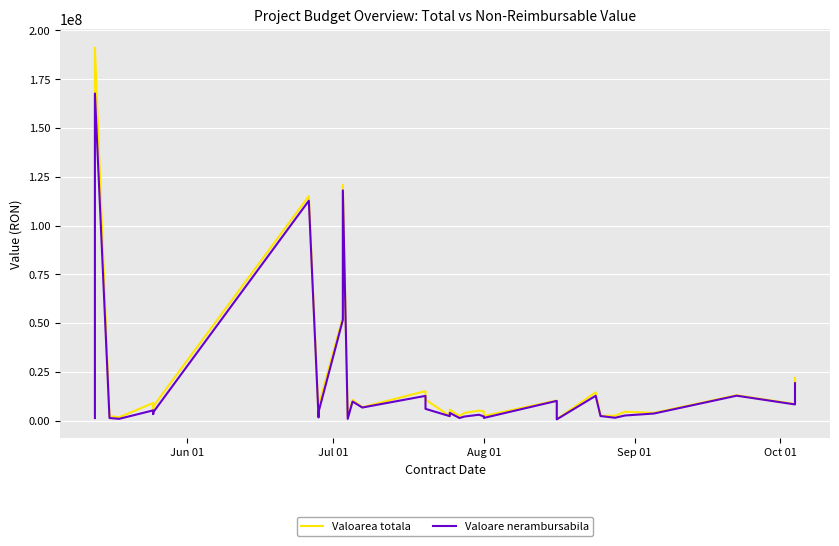

Reading left to right, extract all data points from this chart.

Valoarea totala: 2220518.9	191201271.5	2198523.8	1676722.0	9002818.2	5739552.8	7254585.2	115107493.2	2686249.0	7562277.1	52999840.1	120812270.7	2088882.0	10547934.1	6815581.5	15089230.2	10733017.8	2287225.6	5568260.1	2258957.3	3867455.1	5092468.0	4713788.2	2326230.4	10277879.9	735912.2	14420751.6	2419773.5	2443454.2	4484936.3	3940374.6	12989310.1	8464972.7	12046388.6	21932171.4	19972586.0
Valoare nerambursabila: 1256905.3	167680076.0	1278032.7	873310.3	5208747.5	3340915.1	4250465.1	112708993.1	1578801.1	4396866.3	51633336.4	118003231.2	852174.7	9732363.3	6666293.5	12643071.8	5982317.8	2233576.3	3915087.5	1275442.6	2036952.3	2973236.1	2081850.4	1332591.1	10072321.3	593118.5	12674627.7	2291331.6	1411929.2	2569205.7	3587702.5	12728795.5	8258245.1	11753049.4	18016117.0	19135516.1